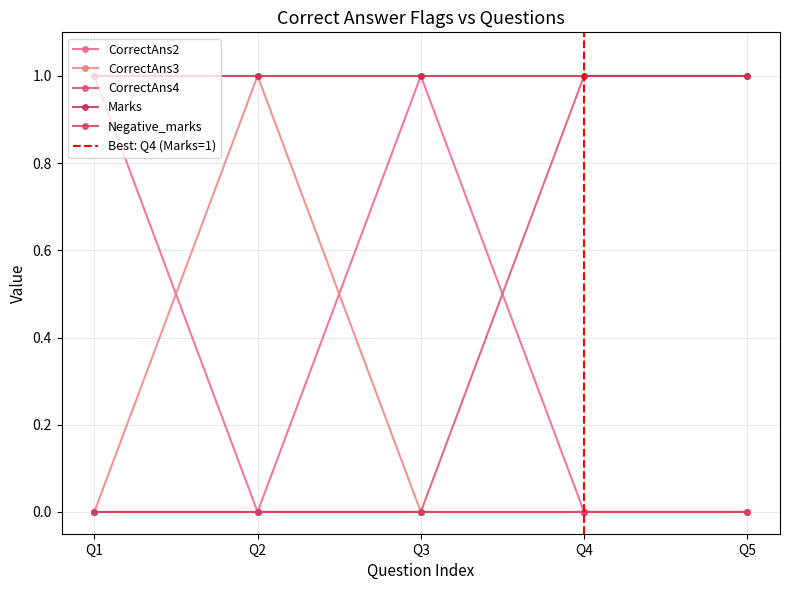

Which series has the largest range (max minus min)?

CorrectAns2